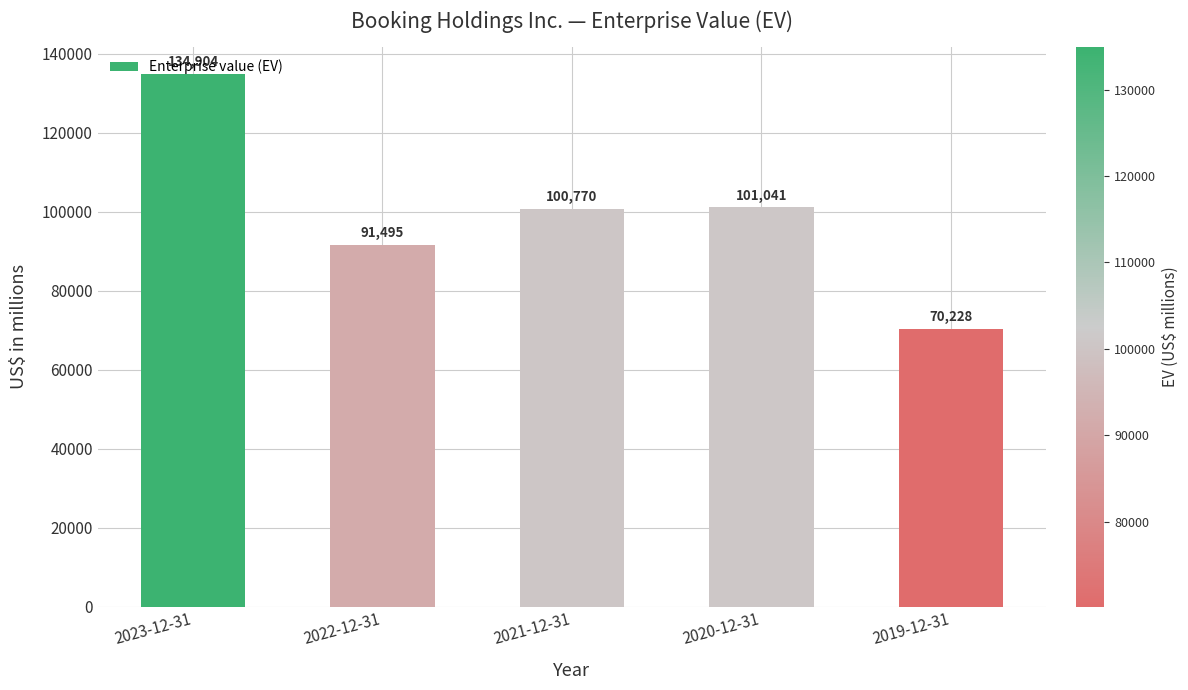

At which category does the chart reach its minimum across all series?

2019-12-31